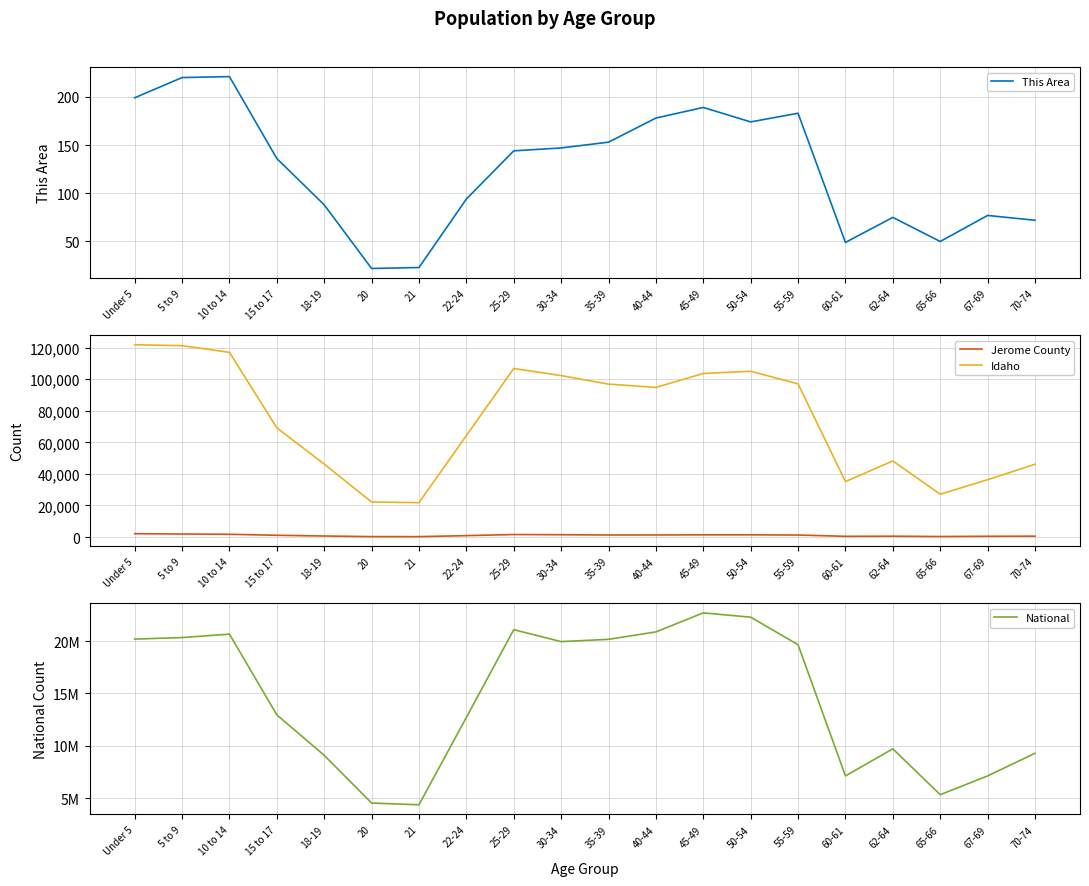

Does the chart display data point markers on the line(s)?

No